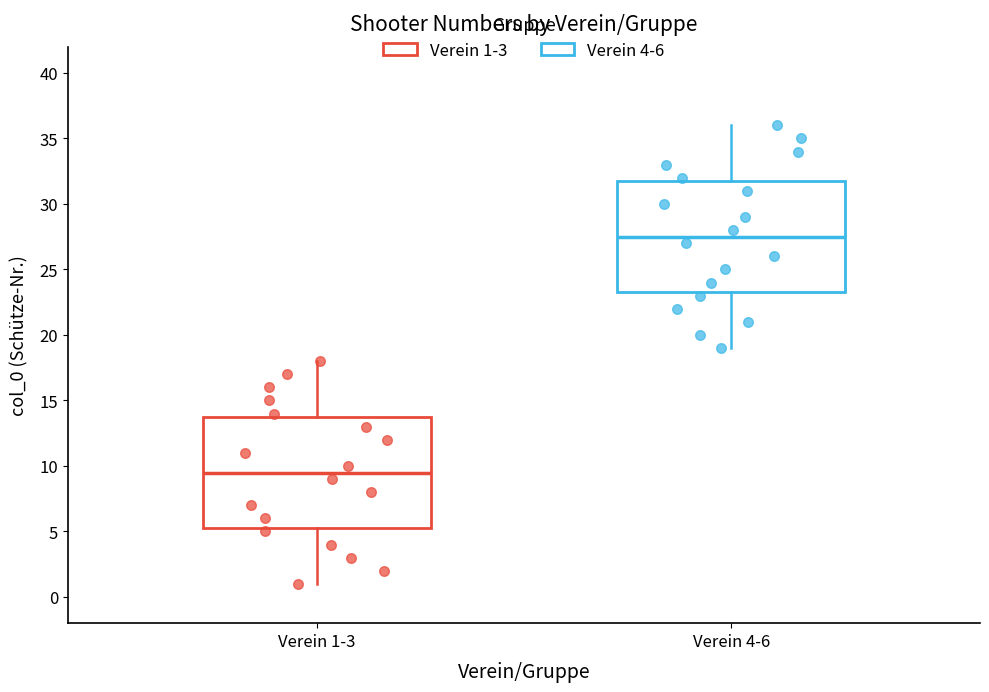

Reading left to right, read every box against the y-axis: the position of its median line, the range the box covers, and the ends of its whiskers. The values are not printed on the chart, so give them approximately, as read against the axis.

Verein 1-3: median 9.5, box 5.5 to 14.0, whiskers 1.0 to 18.0
Verein 4-6: median 27.5, box 23.5 to 32.0, whiskers 19.0 to 36.0